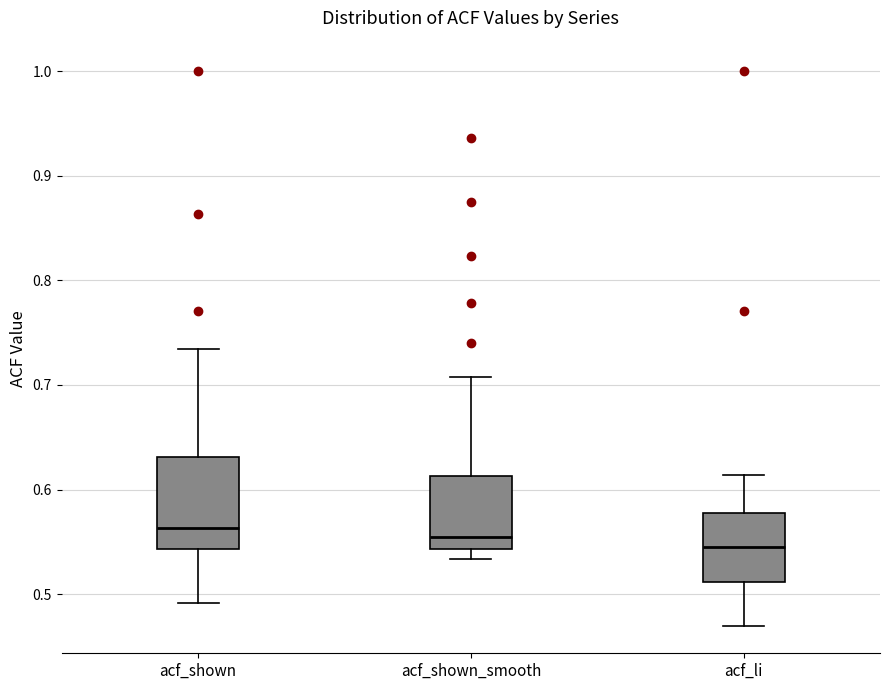

Reading left to right, read every box against the y-axis: the position of its median line, the range the box covers, and the ends of its whiskers. The values are not printed on the chart, so give them approximately, as read against the axis.

acf_shown: median 0.56, box 0.54 to 0.63, whiskers 0.49 to 0.73
acf_shown_smooth: median 0.55, box 0.54 to 0.61, whiskers 0.53 to 0.71
acf_li: median 0.55, box 0.51 to 0.58, whiskers 0.47 to 0.61